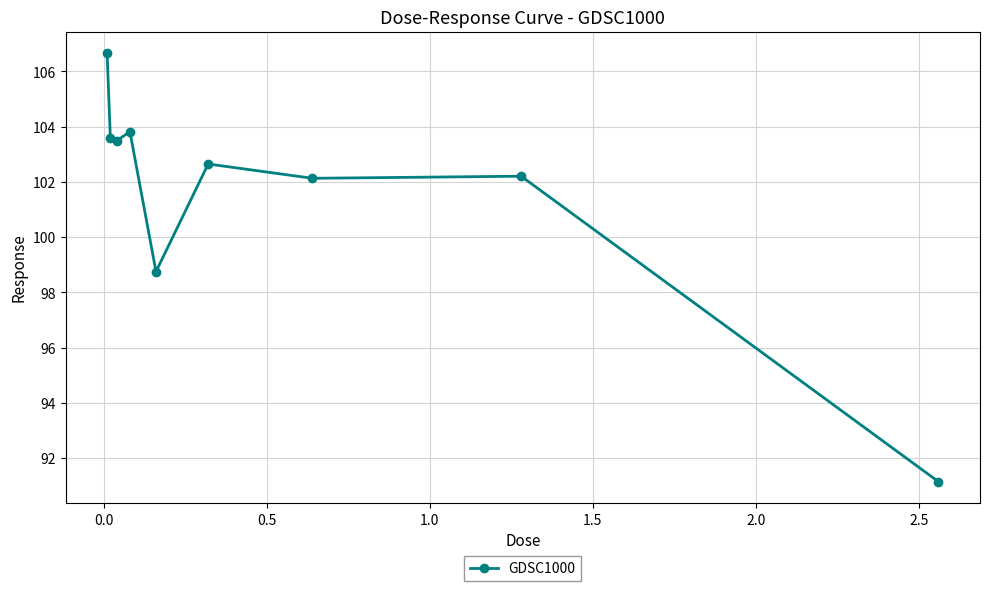

Reading right to left, transcribe all the data shown in this chart.

91.1	102.2	102.1	102.6	98.7	103.8	103.5	103.6	106.7